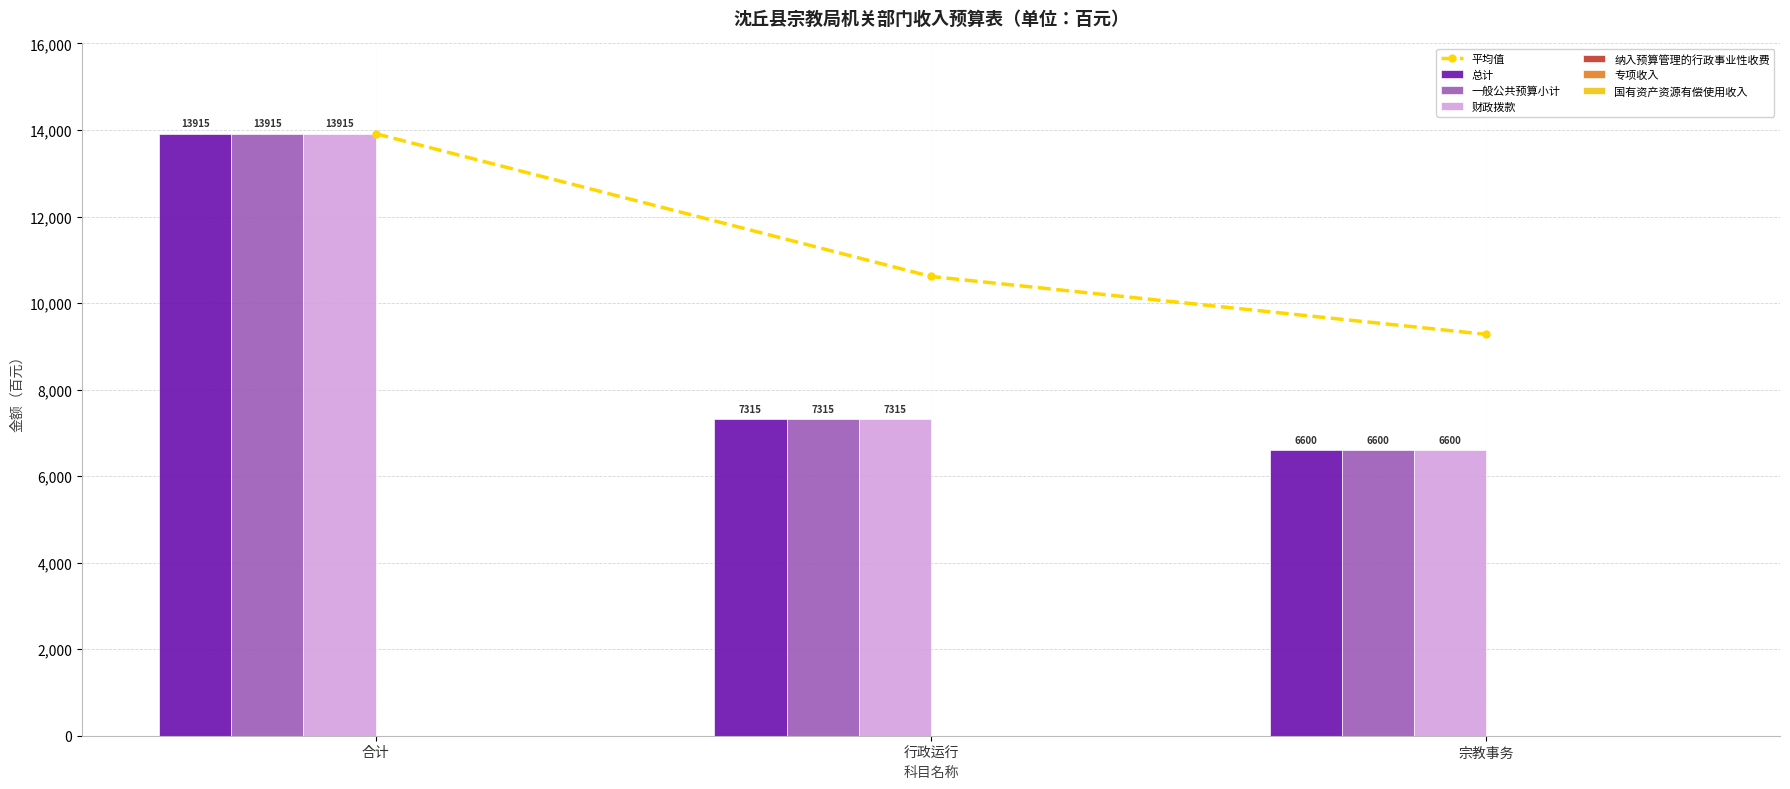

What is the value of the 总计 bar at the 3rd from the left?

6600.0